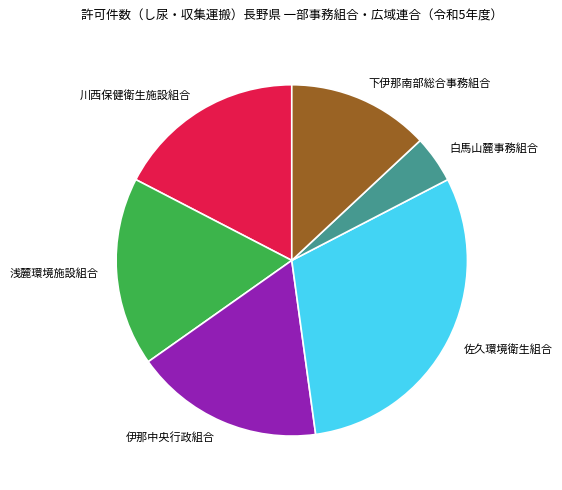

Approximately how many times larger is the value at 浅麓環境施設組合 compared to 川西保健衛生施設組合?

1.0